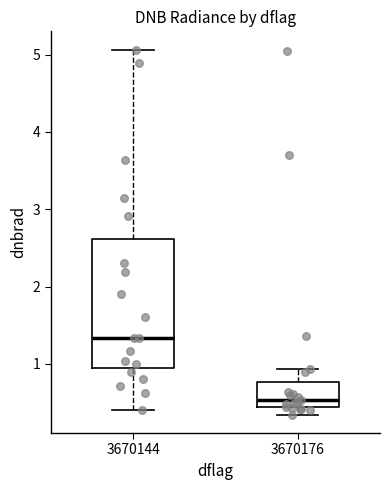

Reading left to right, transcribe this box plot: for each box, give where its median line is, the range the box spans, and where its two whiskers end, as read against the y-axis. The values are not printed on the chart, so give them approximately, as read against the axis.

3670144: median 1.3, box 0.9 to 2.6, whiskers 0.4 to 5.1
3670176: median 0.5, box 0.4 to 0.8, whiskers 0.3 to 0.9